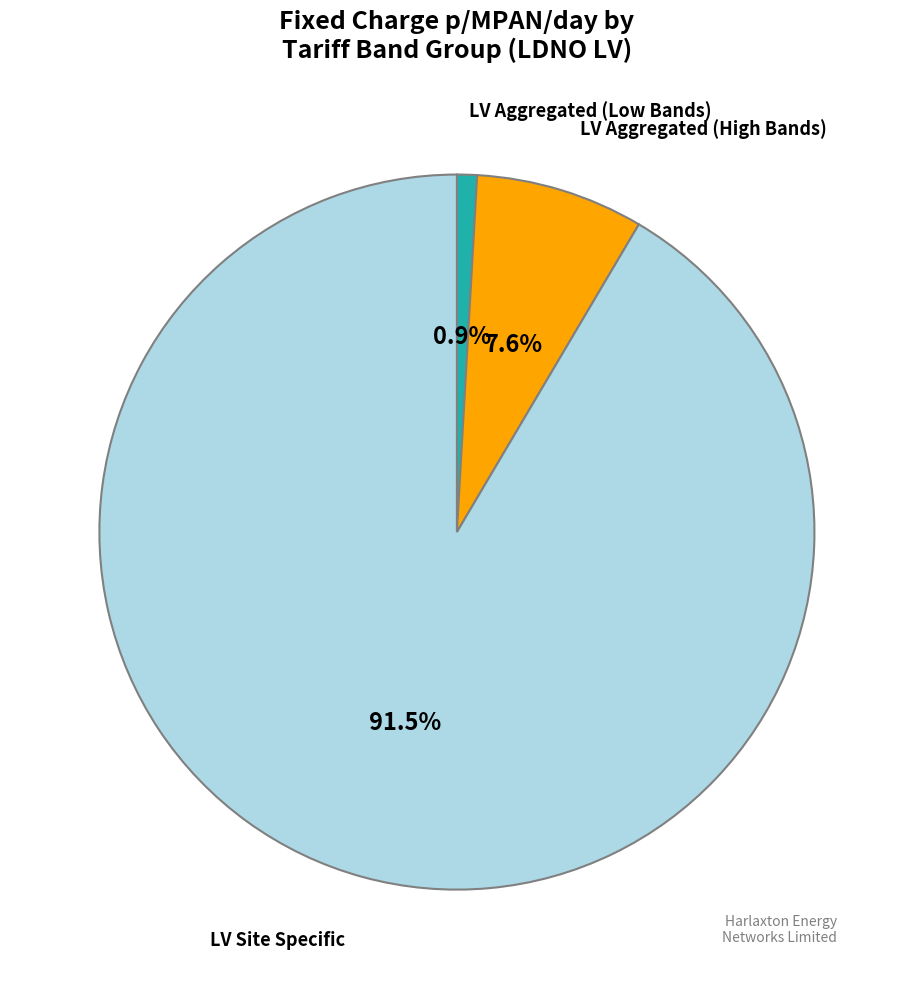

How many segments does this pie chart have?

3